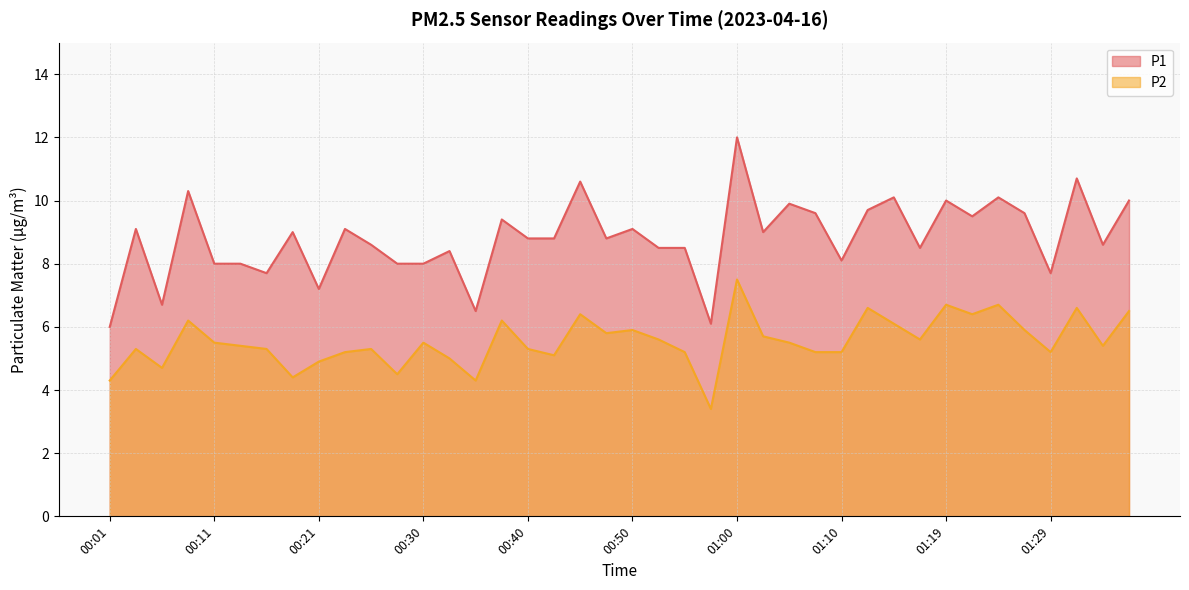

Is the value of P1 at 01:32 greater than the value of P2 at 01:15?

Yes